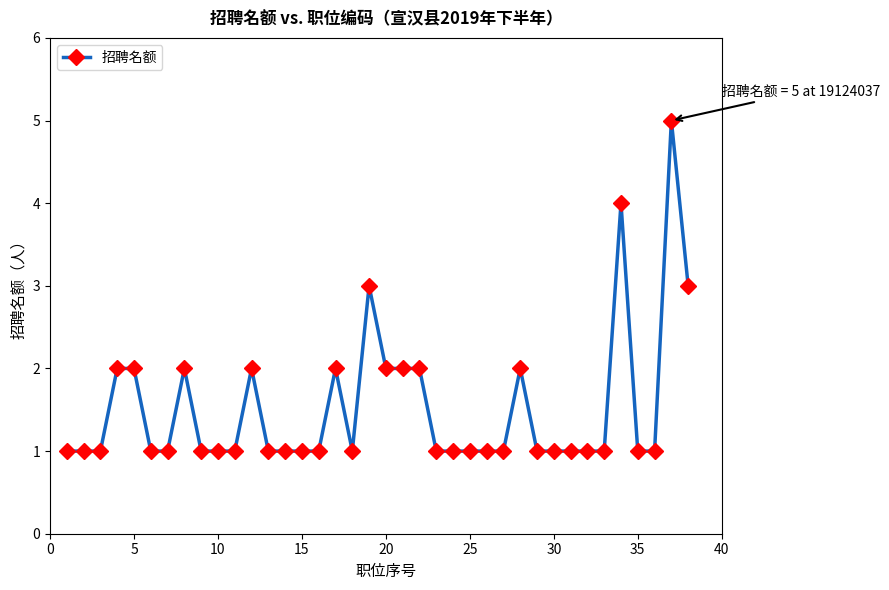

What is the sum of all values?

58